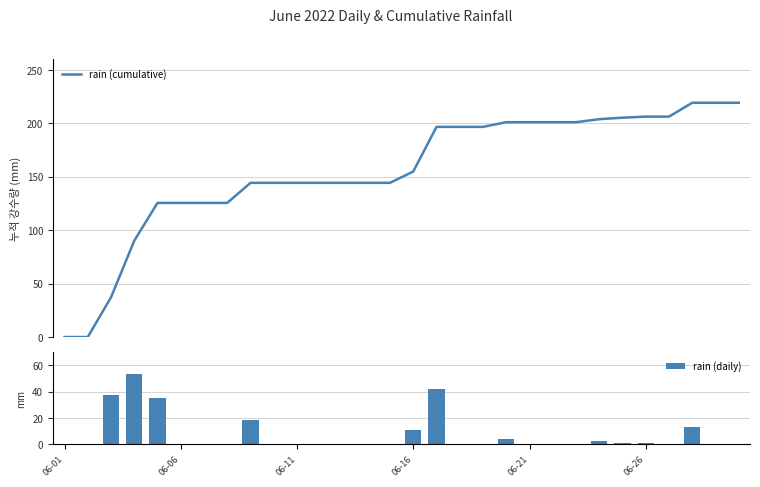

What is the label of the 24th bar from the right?

6